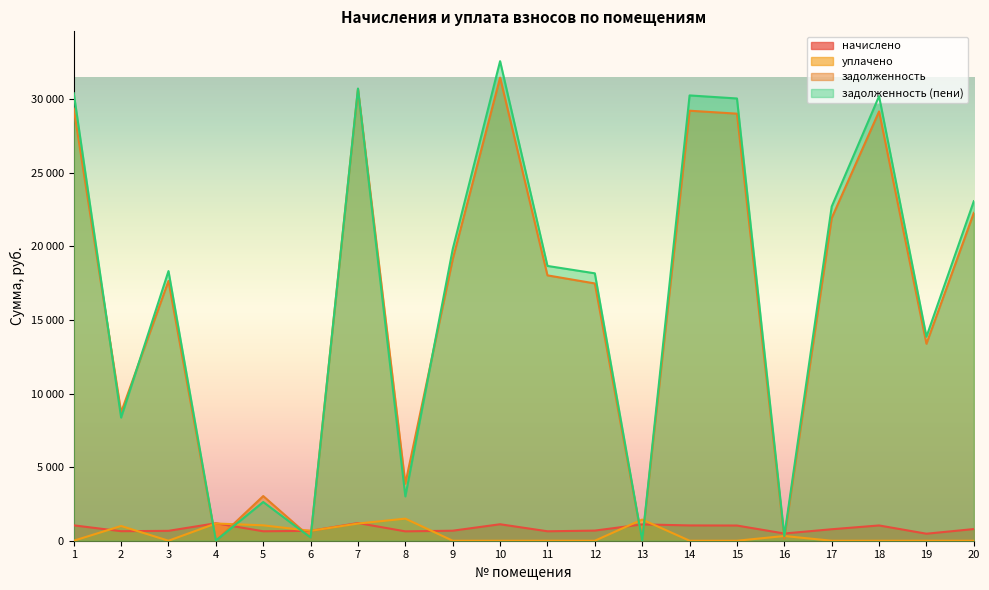

How many intersections are there between уплачено and задолженность?

8